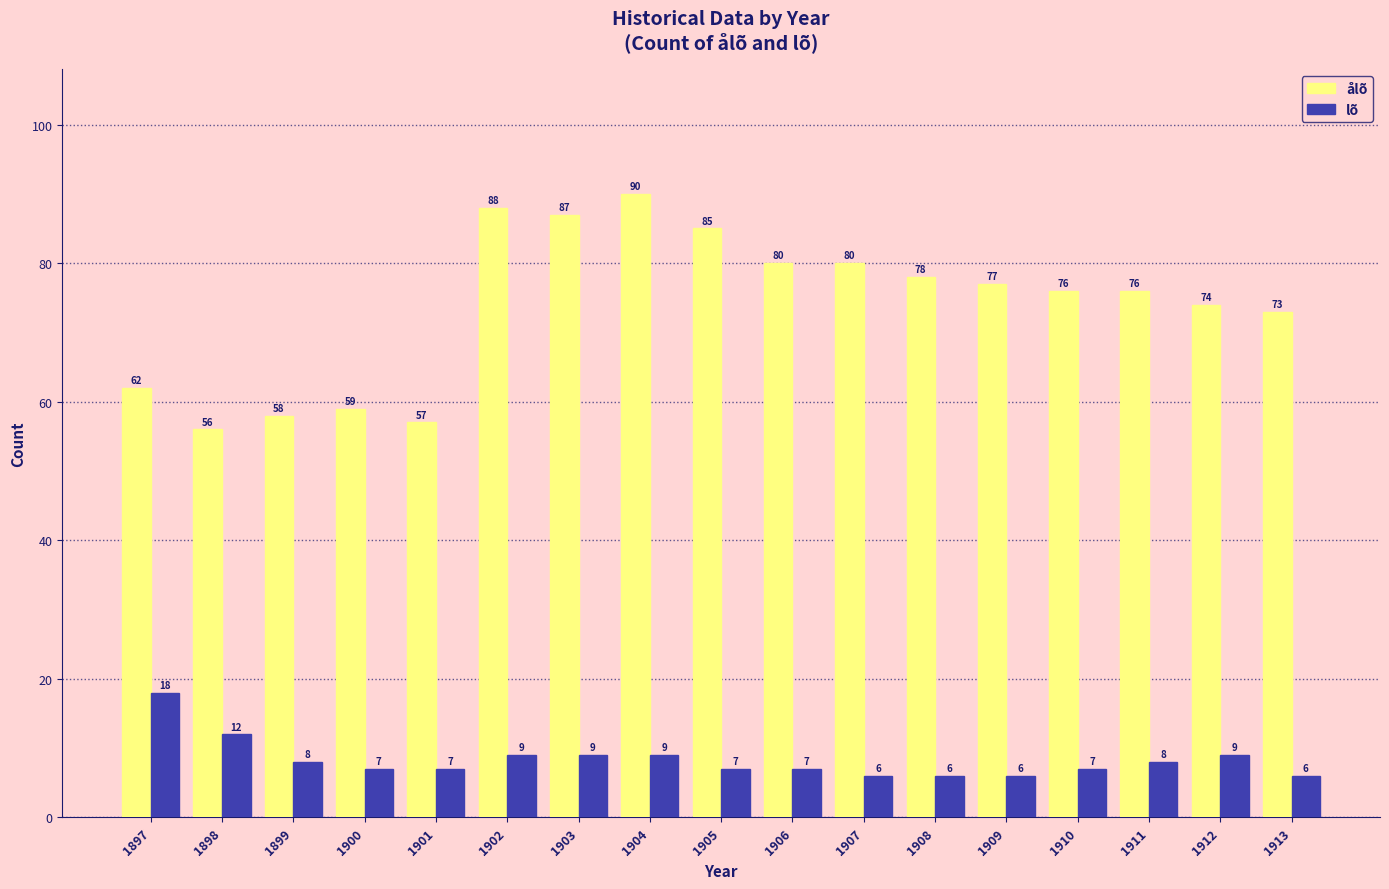

At how many categories does at least one series exceed 22?

17